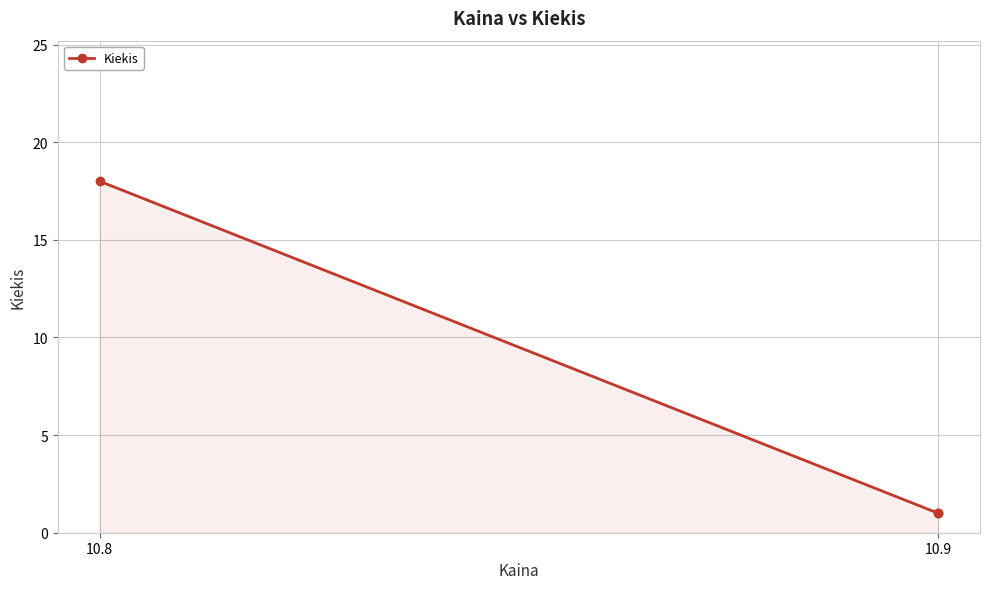

What is the value of the 1st point from the left?

18